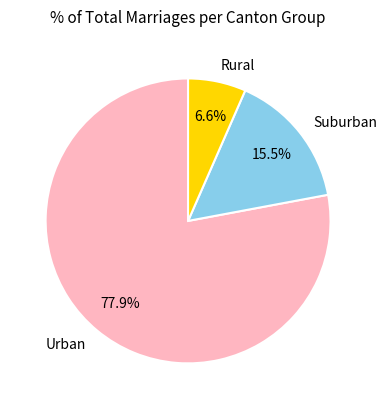

Approximately how many times larger is the value at Rural compared to Suburban?

0.4